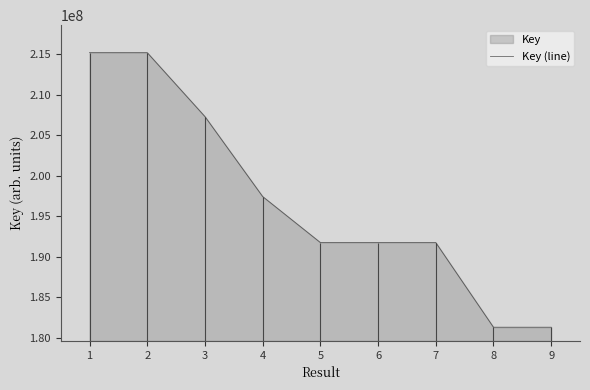

The value of Key (line) at 2 is 283871668. True or false?

False